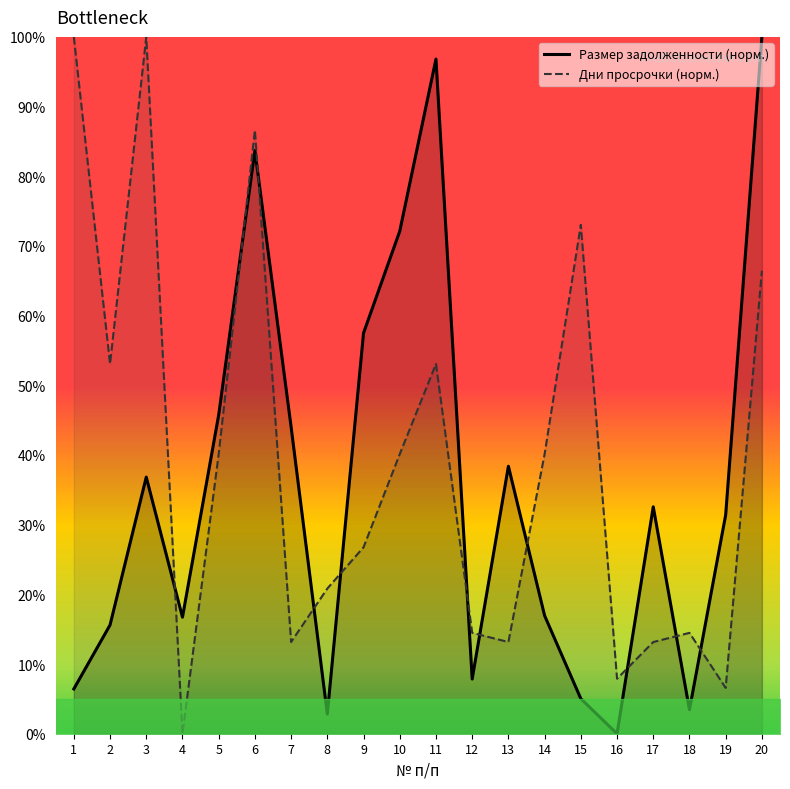

At how many categories does at least one series exceed 71?

7